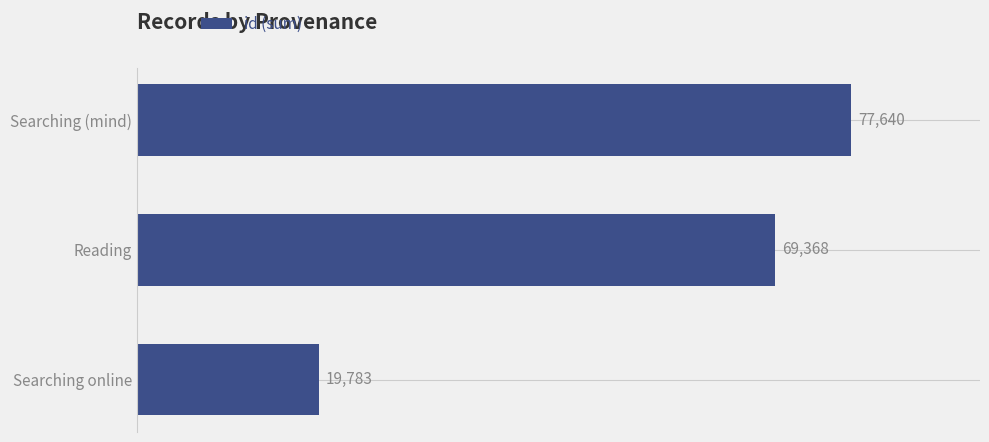

What is the label of the 1st bar from the bottom?

Searching online